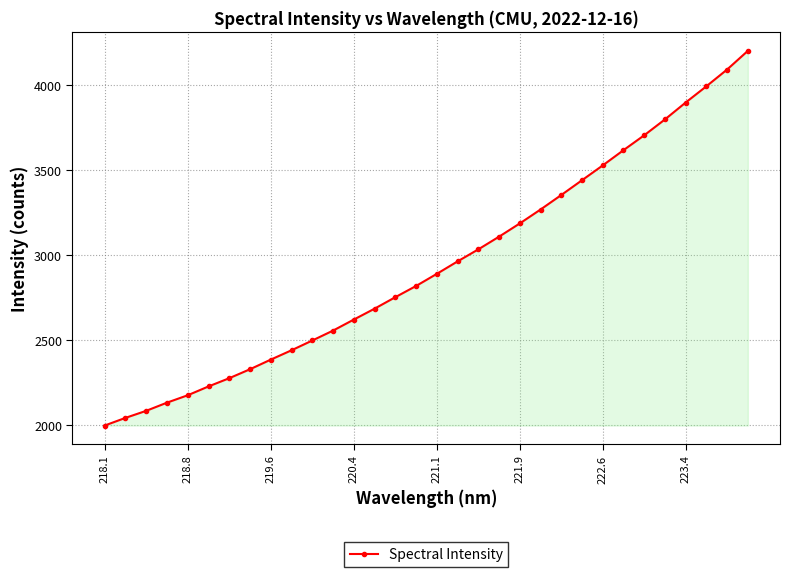

What is the greatest value displayed?

4202.8